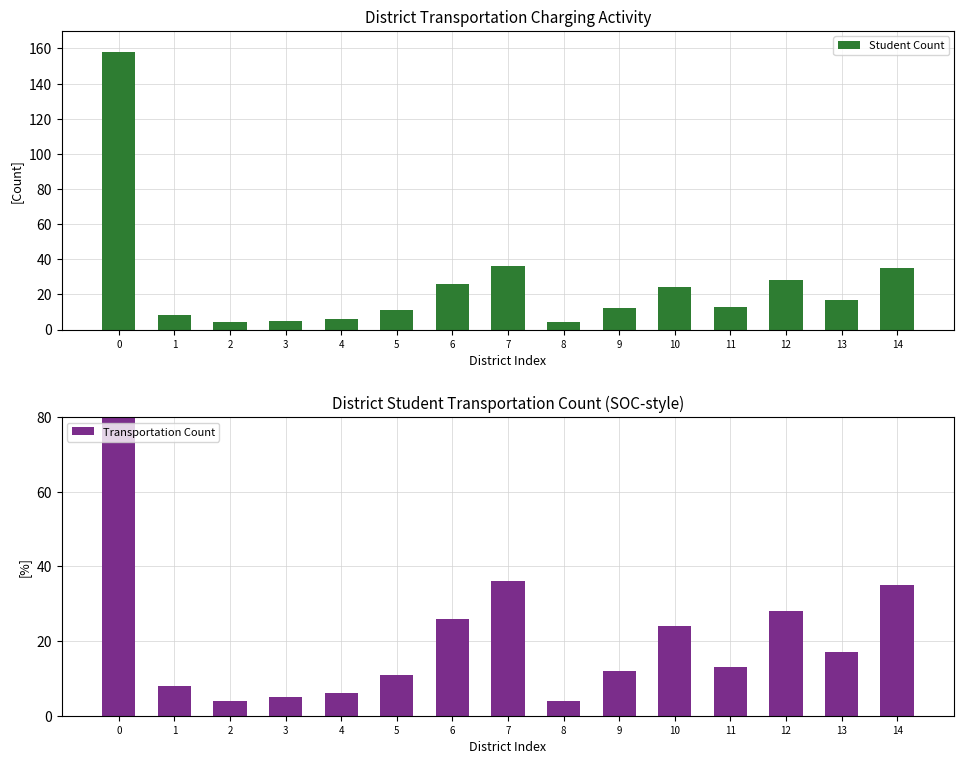

Reading left to right, transcribe all the data shown in this chart.

Student Count: 158	8	4	5	6	11	26	36	4	12	24	13	28	17	35
Transportation Count: 158	8	4	5	6	11	26	36	4	12	24	13	28	17	35